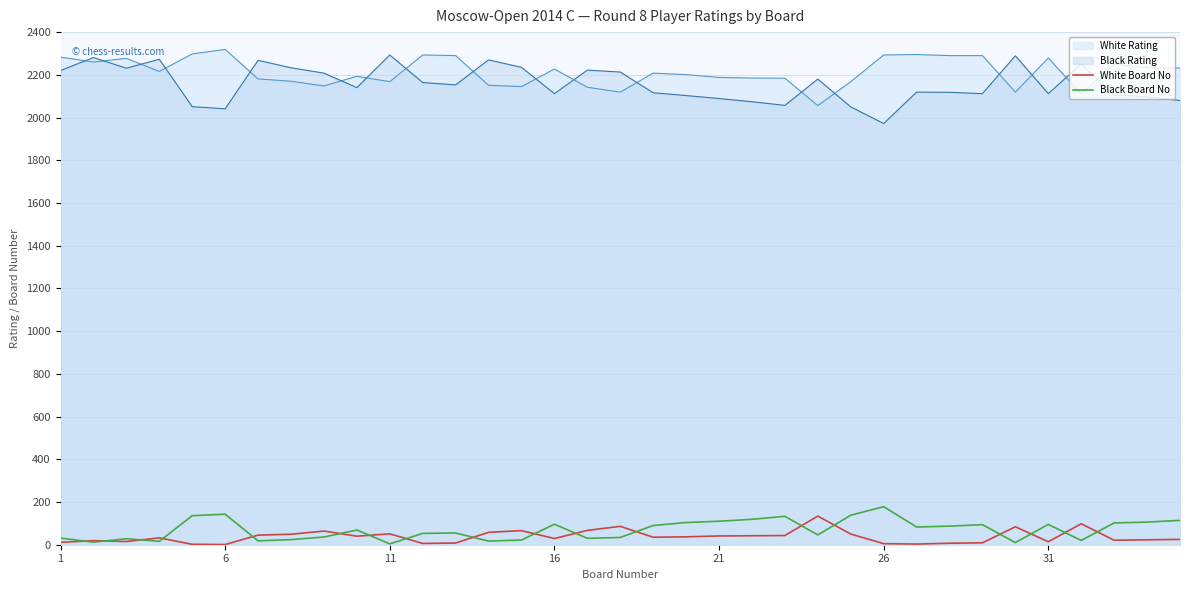

Which series has the largest range (max minus min)?

Black Rating